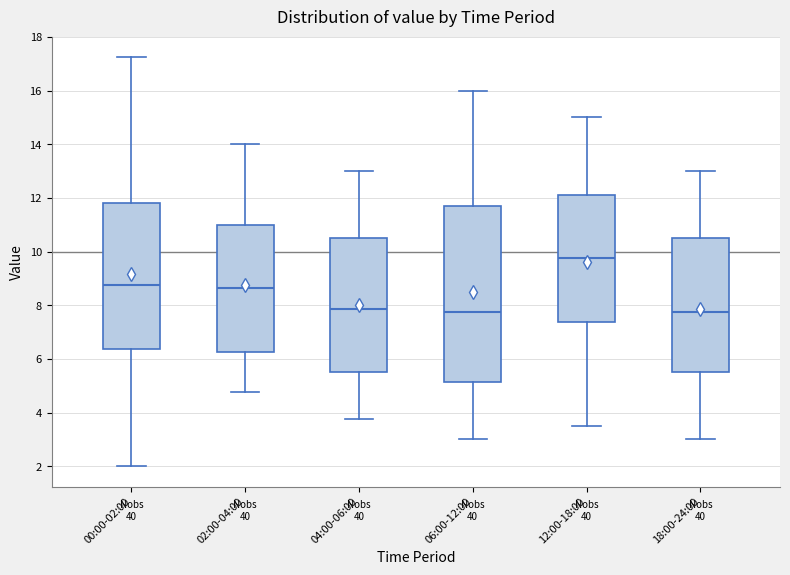

Reading left to right, transcribe this box plot: for each box, give where its median line is, the range the box spans, and where its two whiskers end, as read against the y-axis. The values are not printed on the chart, so give them approximately, as read against the axis.

00:00-02:00: median 8.8, box 6.4 to 11.8, whiskers 2.0 to 17.2
02:00-04:00: median 8.6, box 6.2 to 11.0, whiskers 4.8 to 14.0
04:00-06:00: median 7.8, box 5.6 to 10.6, whiskers 3.8 to 13.0
06:00-12:00: median 7.8, box 5.2 to 11.6, whiskers 3.0 to 16.0
12:00-18:00: median 9.8, box 7.4 to 12.2, whiskers 3.6 to 15.0
18:00-24:00: median 7.8, box 5.6 to 10.6, whiskers 3.0 to 13.0